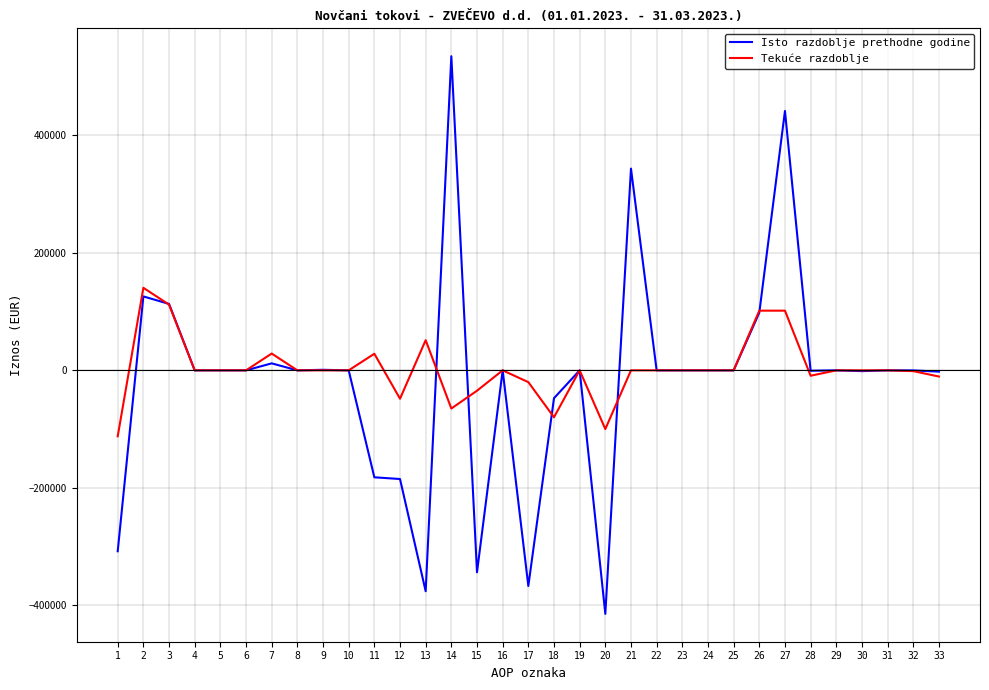

What is the total value across all series at 1?

-419867